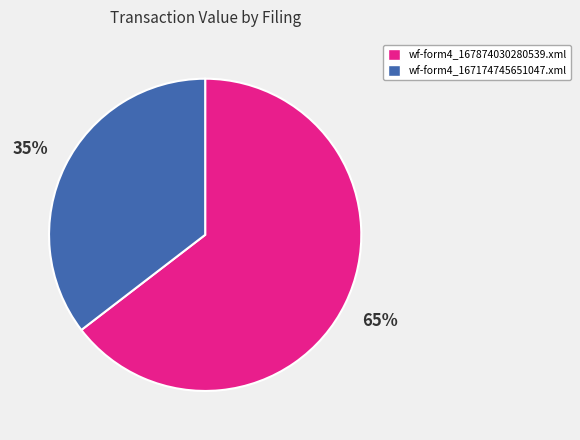

Which slice represents more than half of the pie?

wf-form4_167874030280539.xml